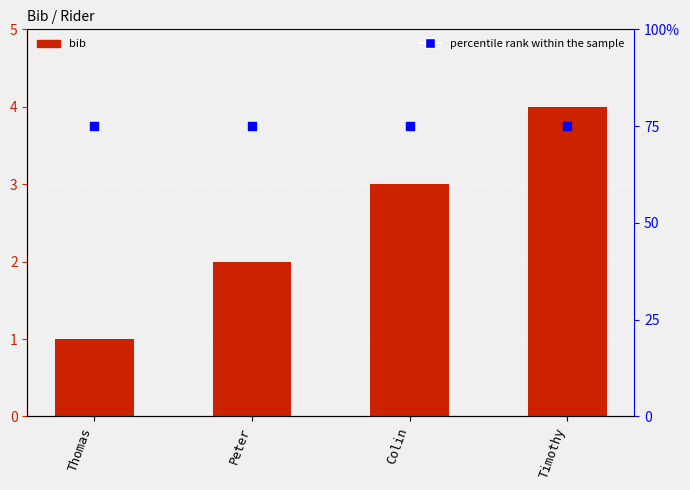

Is the value of percentile rank within the sample at Colin greater than the value of bib at Thomas?

Yes